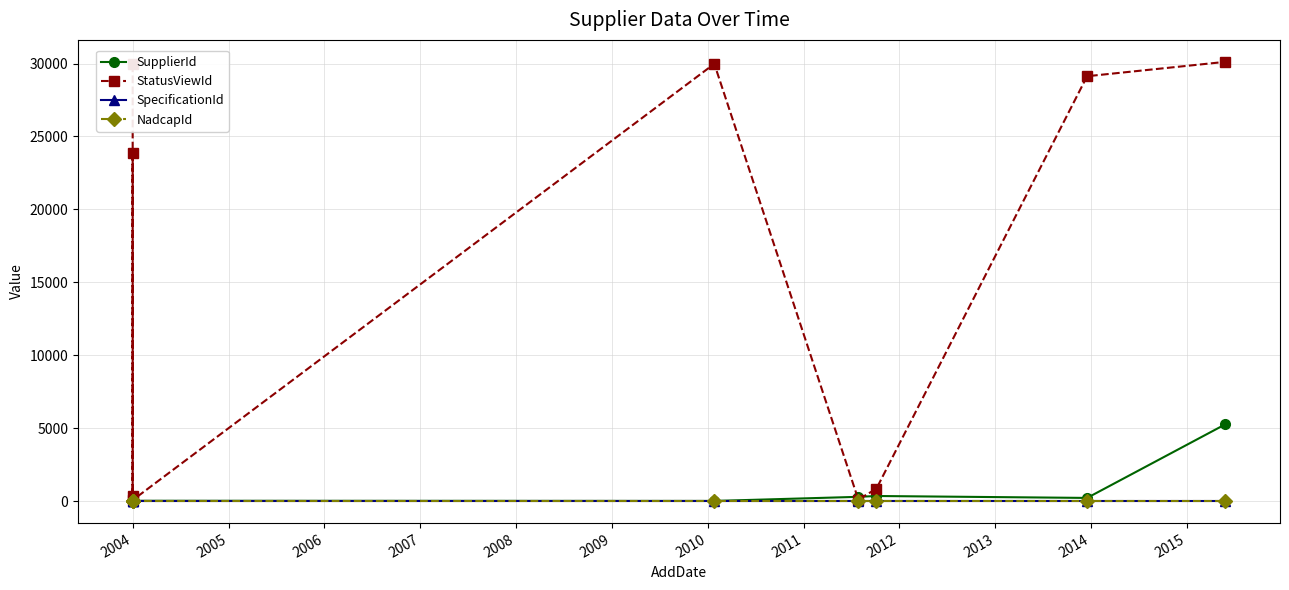

What are all the series names shown in the legend?

SupplierId, StatusViewId, SpecificationId, NadcapId